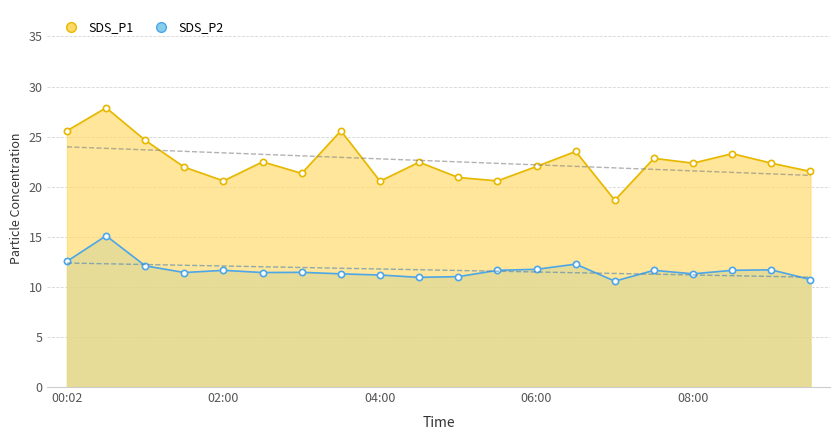

True or false: SDS_P1 and SDS_P2 intersect in this chart.

False